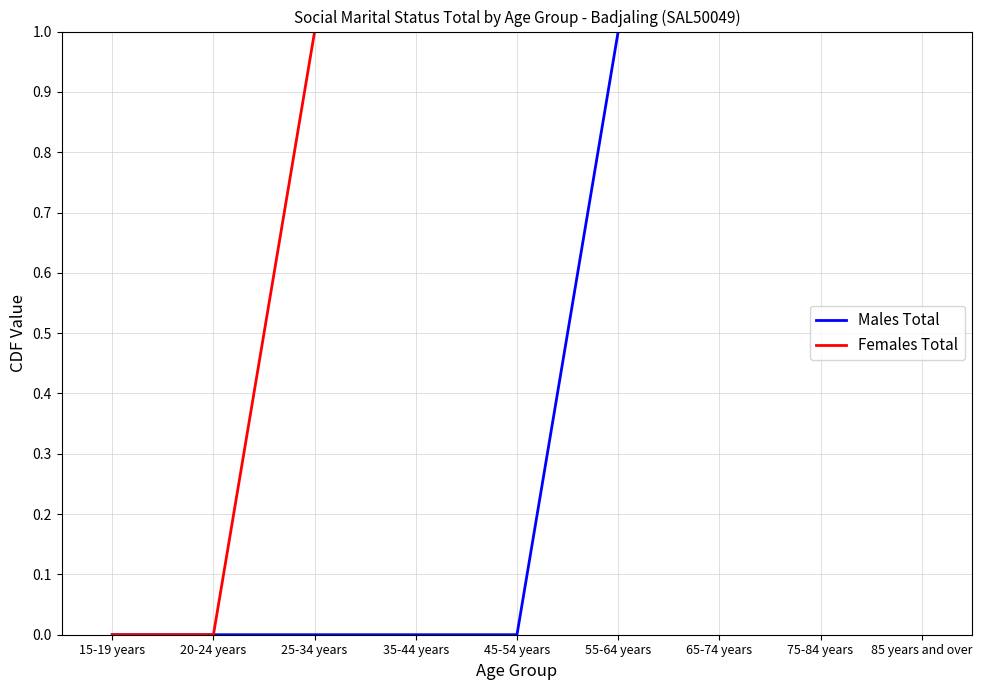

True or false: Males Total has a value of 1 at 35-44 years.

False